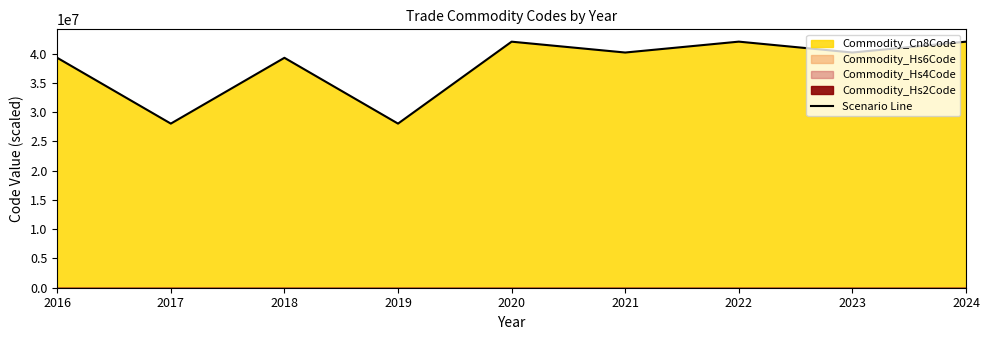

List the labels in order of value, smallest first.

2017, 2019, 2016, 2018, 2021, 2023, 2020, 2024, 2022